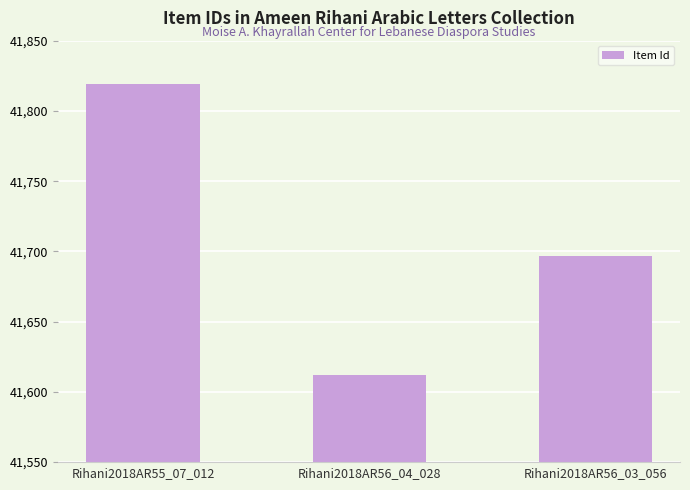

What is the average value?

41709